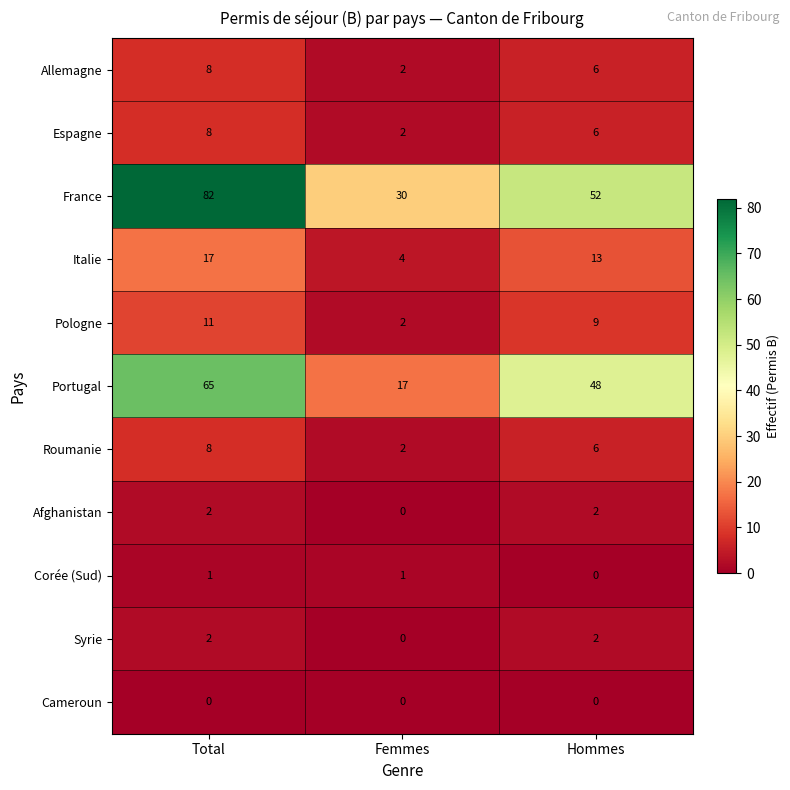

At which label does Pologne reach its peak?

Total